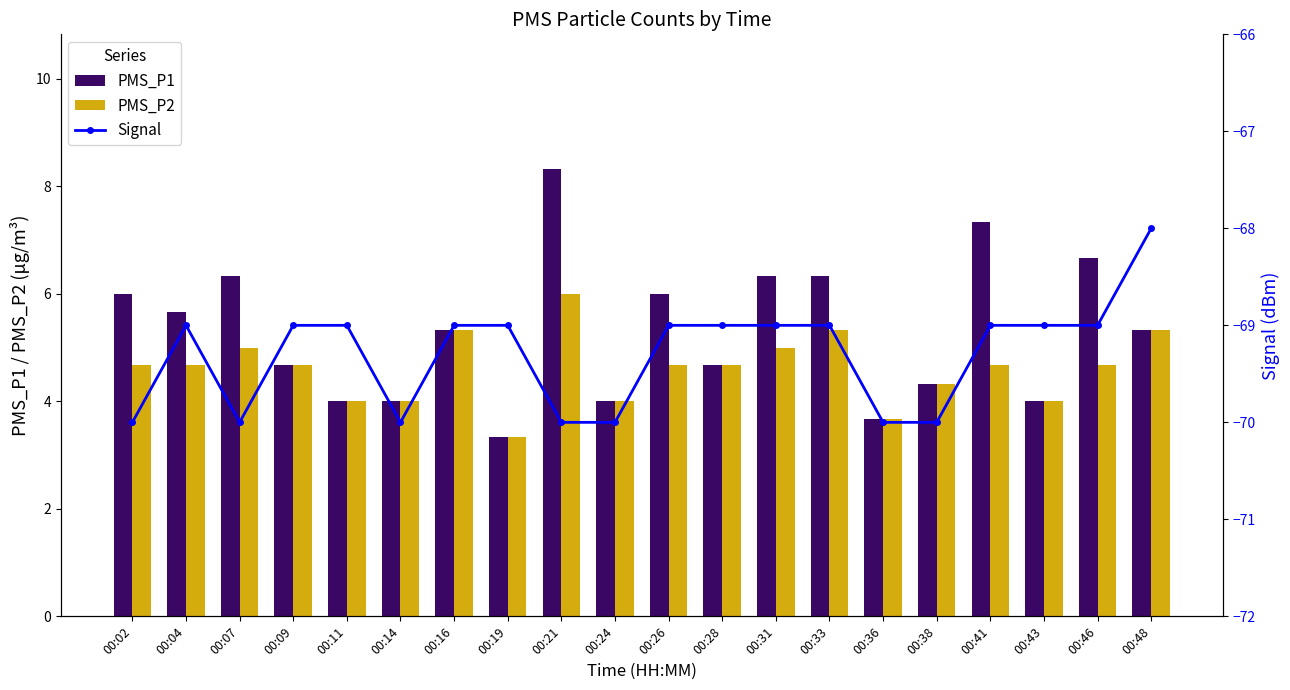

Which series has the largest total across all categories?

PMS_P1